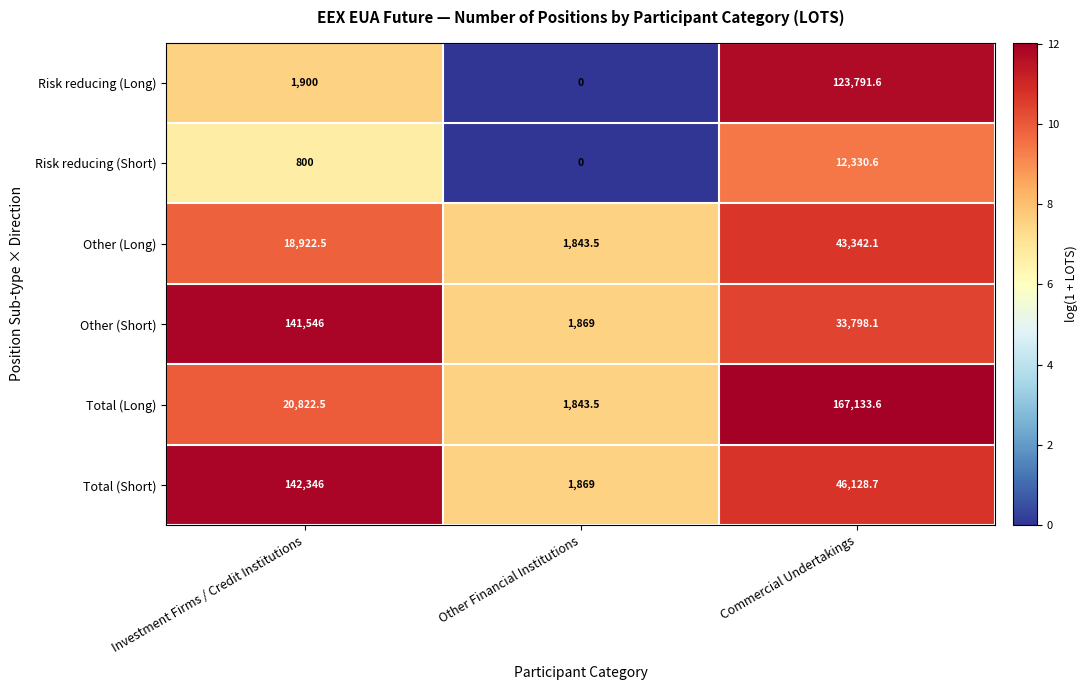

True or false: Total (Long) has a value of 224477.5 at Commercial Undertakings.

False